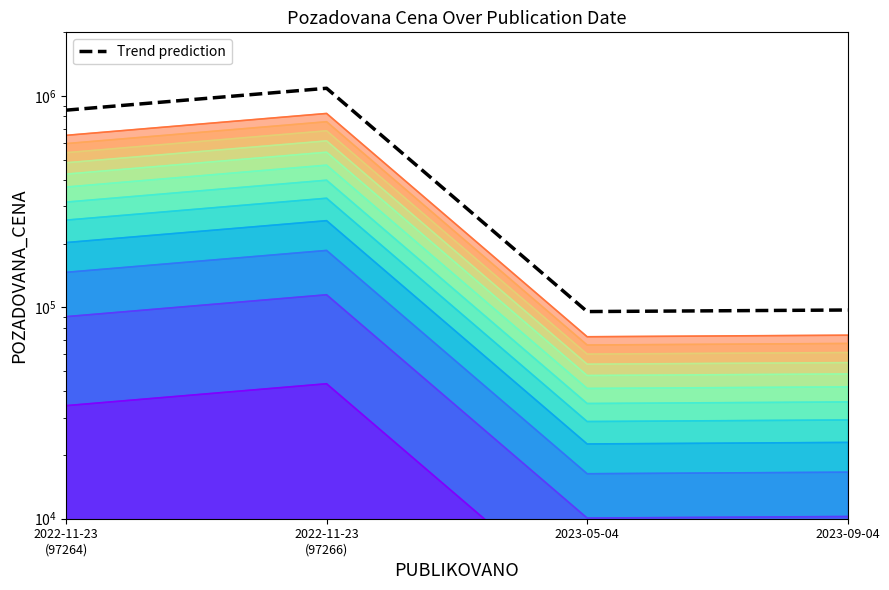

True or false: Trend prediction and POZADOVANA_CENA level 7 intersect in this chart.

False